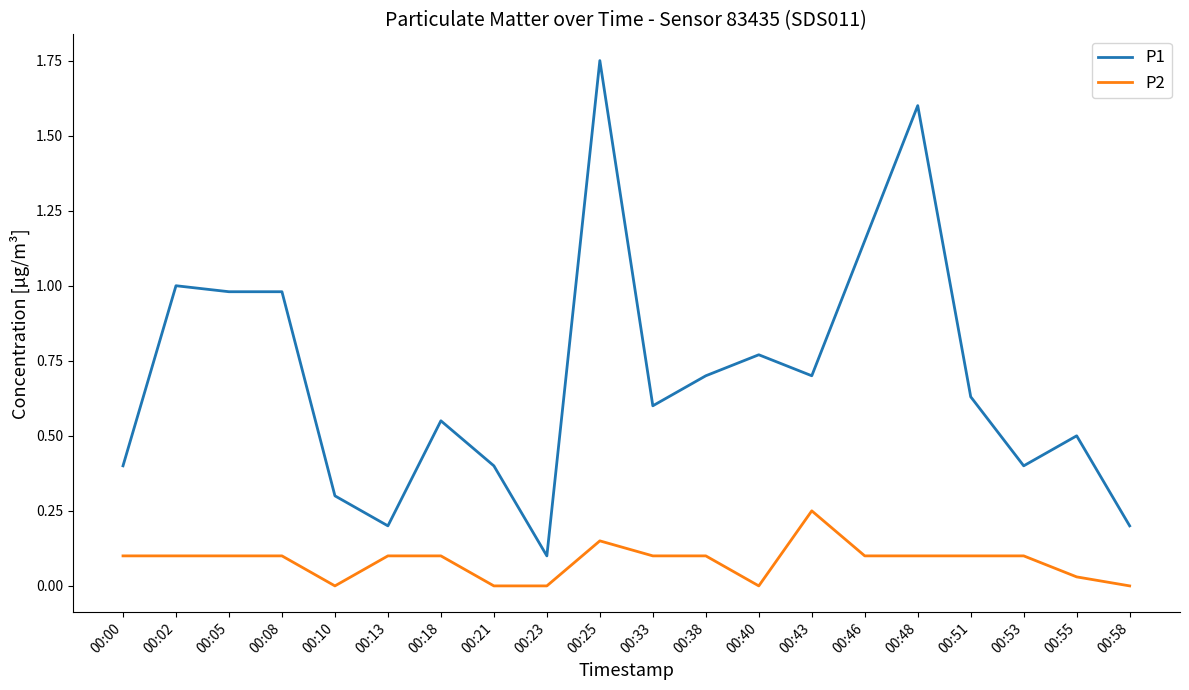

Which category has the highest value in the P2 series?

00:43